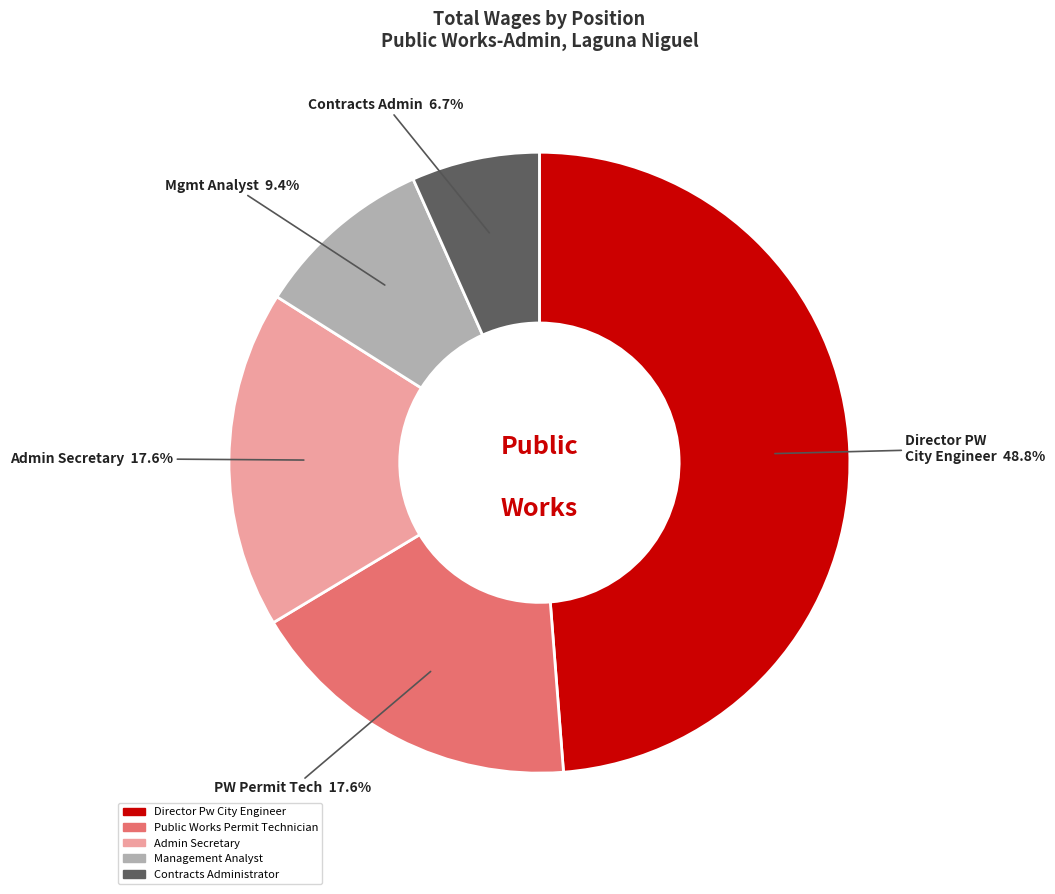

Which has a higher value, Director Pw City Engineer or Management Analyst?

Director Pw City Engineer